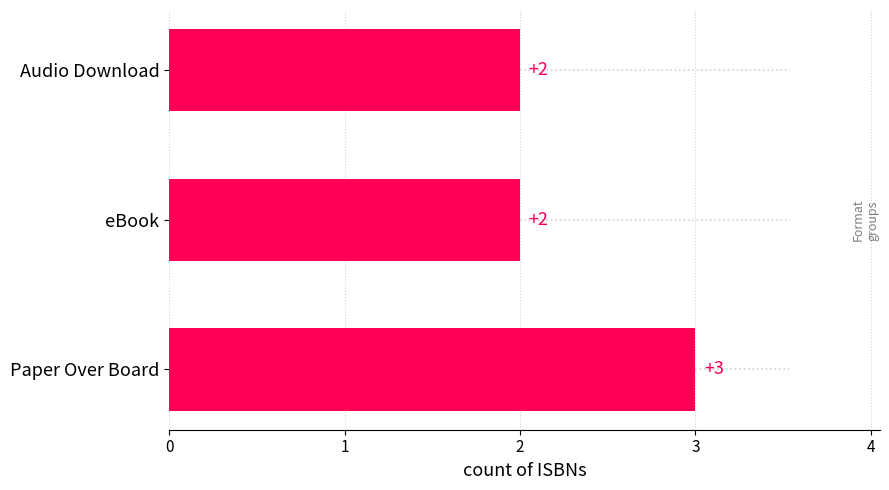

What is the ratio of the value at Audio Download to the value at Paper Over Board?

0.7